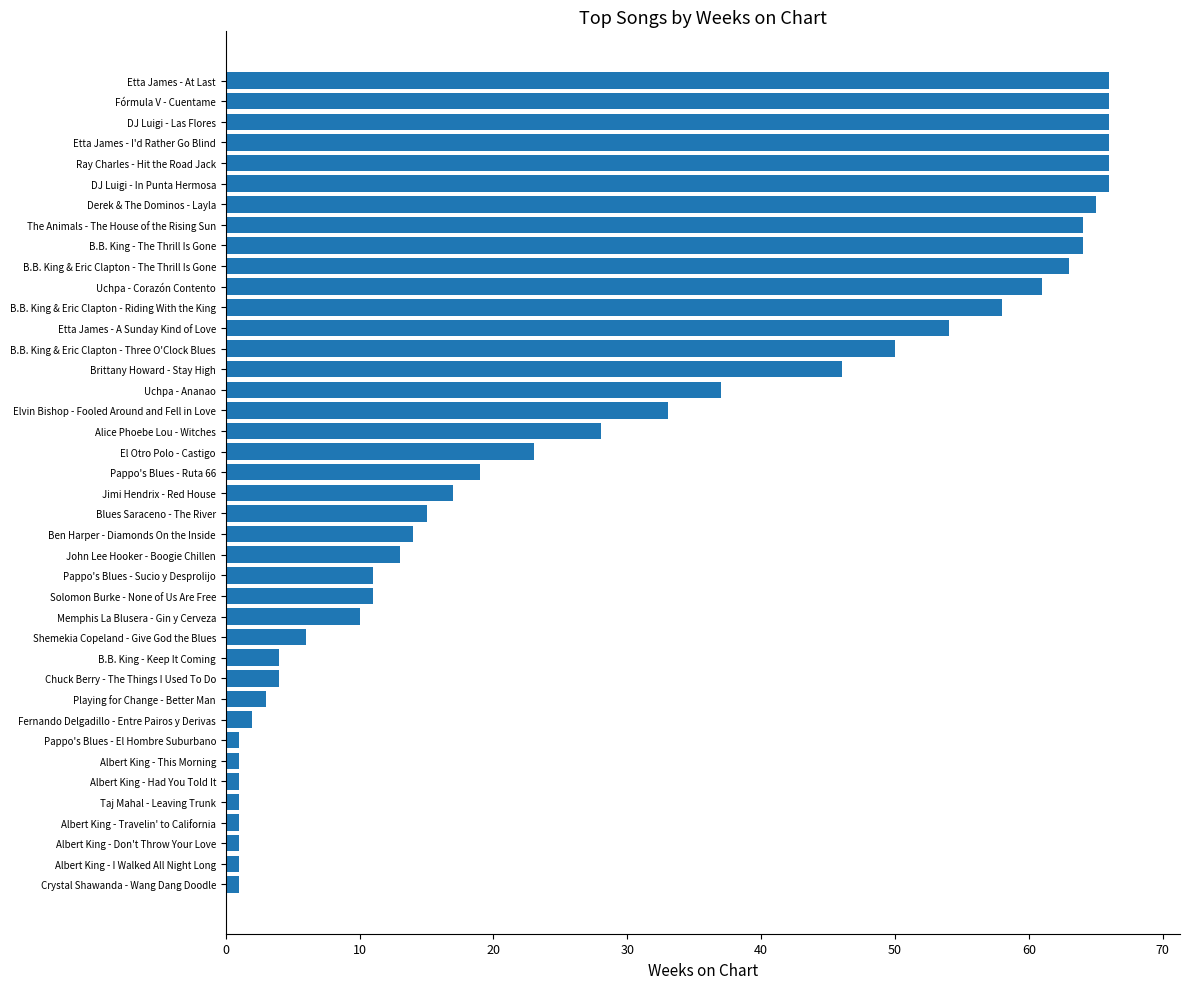

Between Fernando Delgadillo - Entre Pairos y Derivas and Shemekia Copeland - Give God the Blues, which is larger?

Shemekia Copeland - Give God the Blues